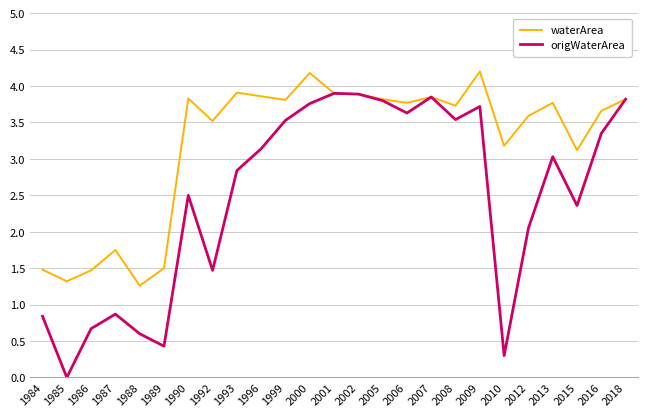

Which category has the lowest value across all series?

1985